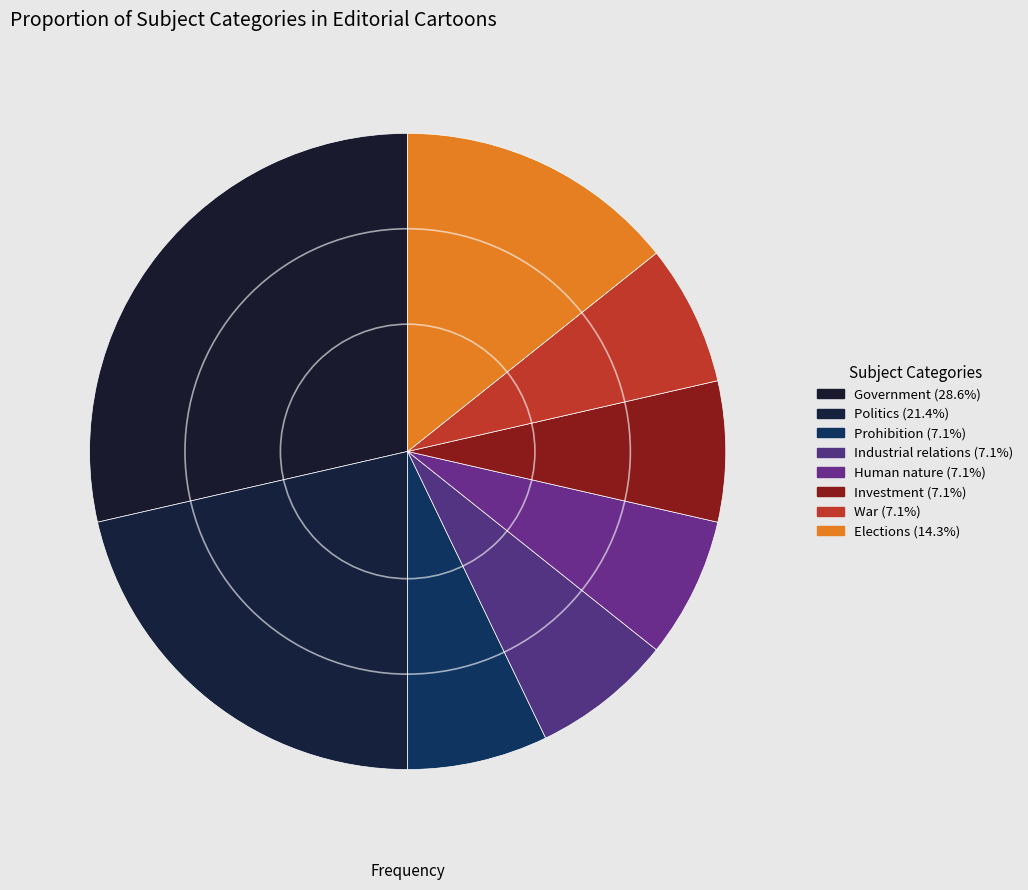

Is it true that Prohibition is 1% of the pie?

False